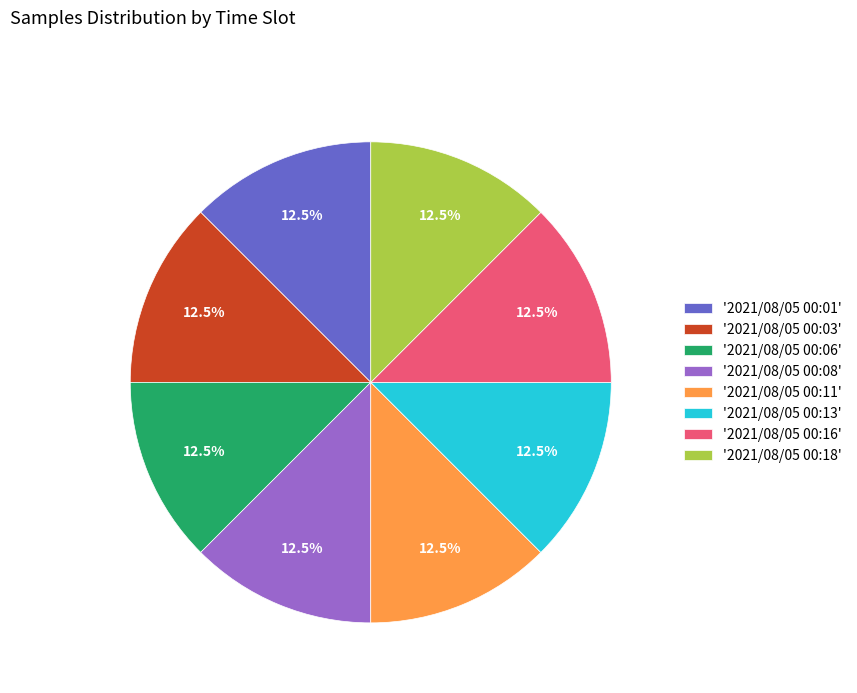

How many segments does this pie chart have?

8